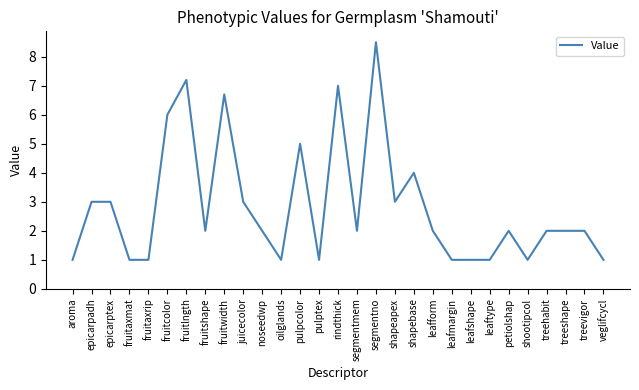

What is the sum of the values at petiolshap and veglifcycl?

3.0